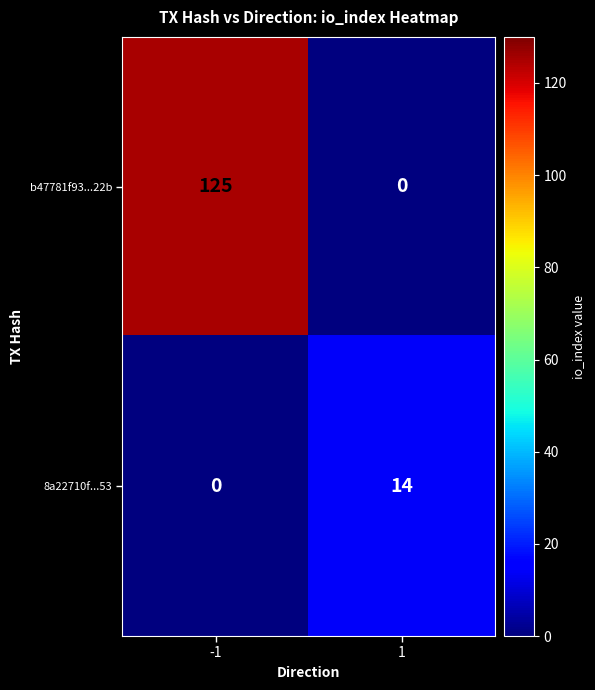

How many data points does each series have?

2